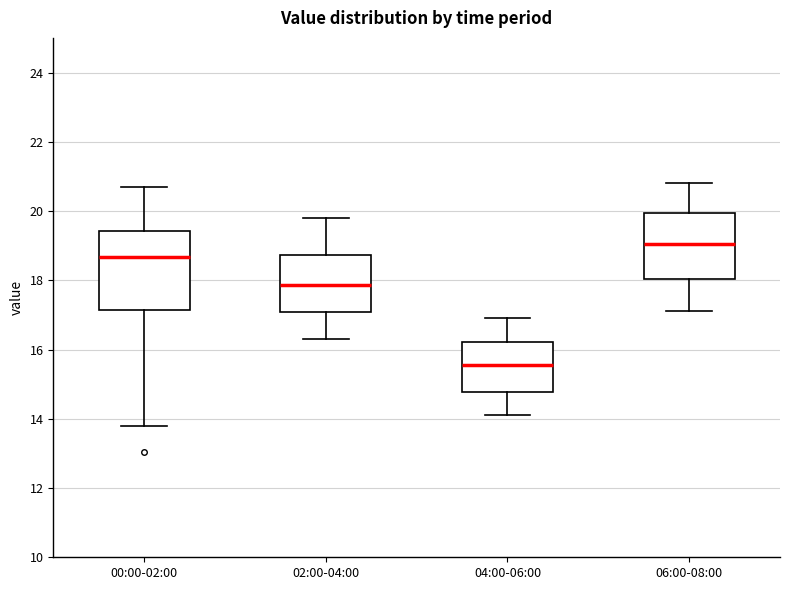

Which box is the tallest, from its lower edge to its upper edge?

00:00-02:00